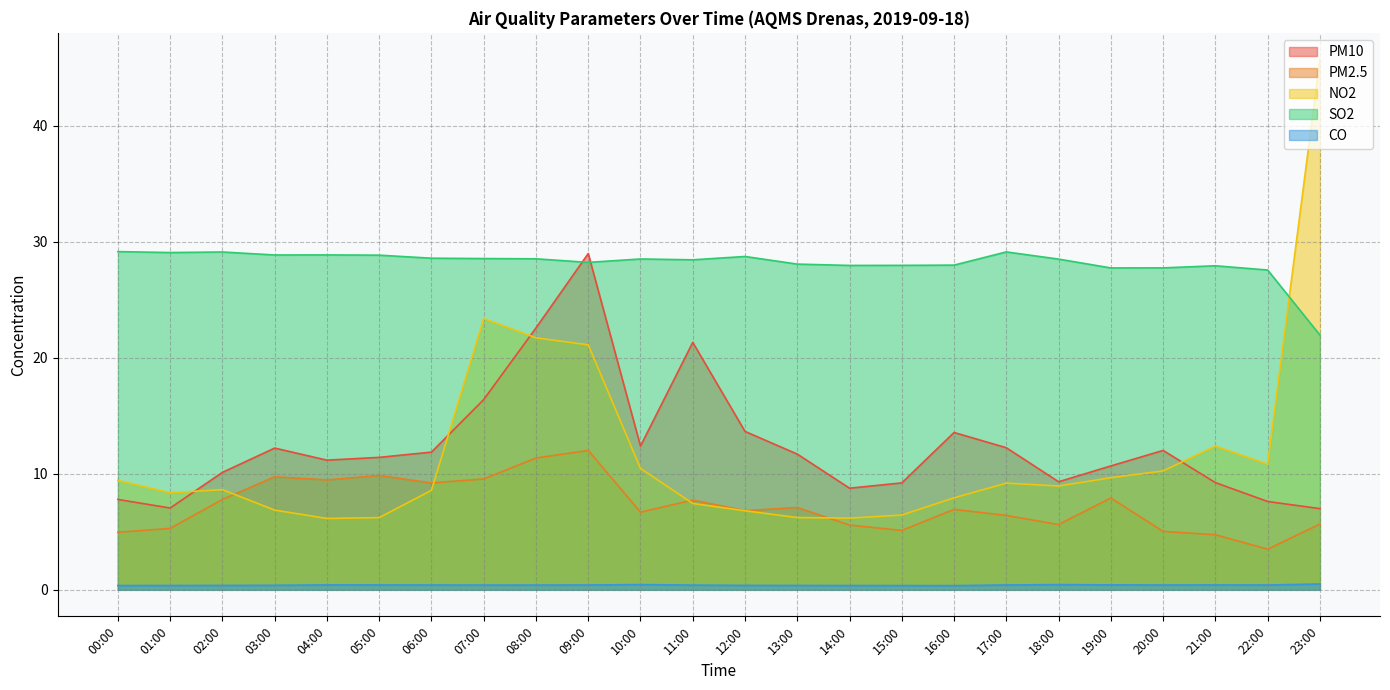

True or false: SO2 has more than 2 interior local peaks.

True